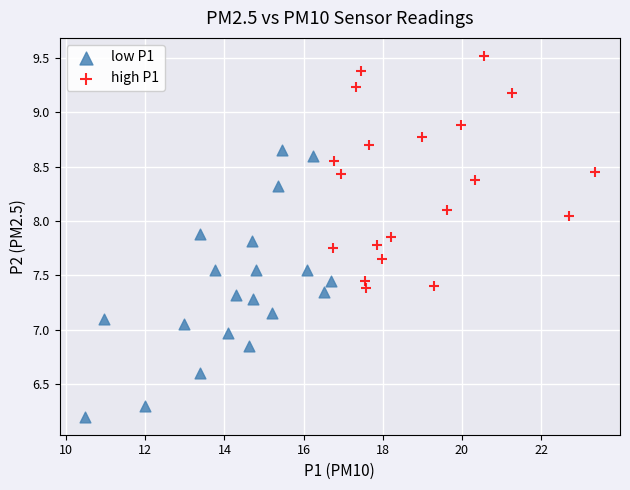

Which series has the widest spread of Y values?

low P1